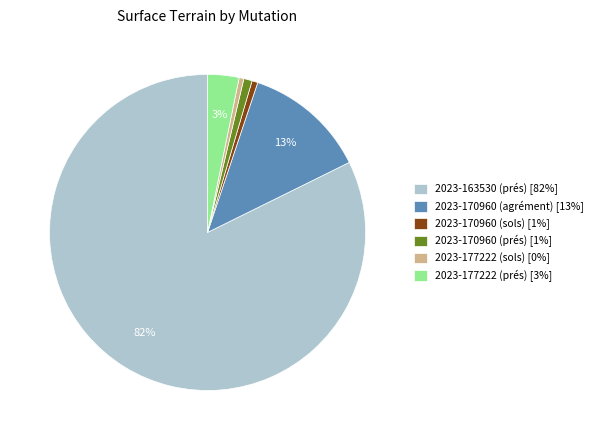

How many segments does this pie chart have?

6